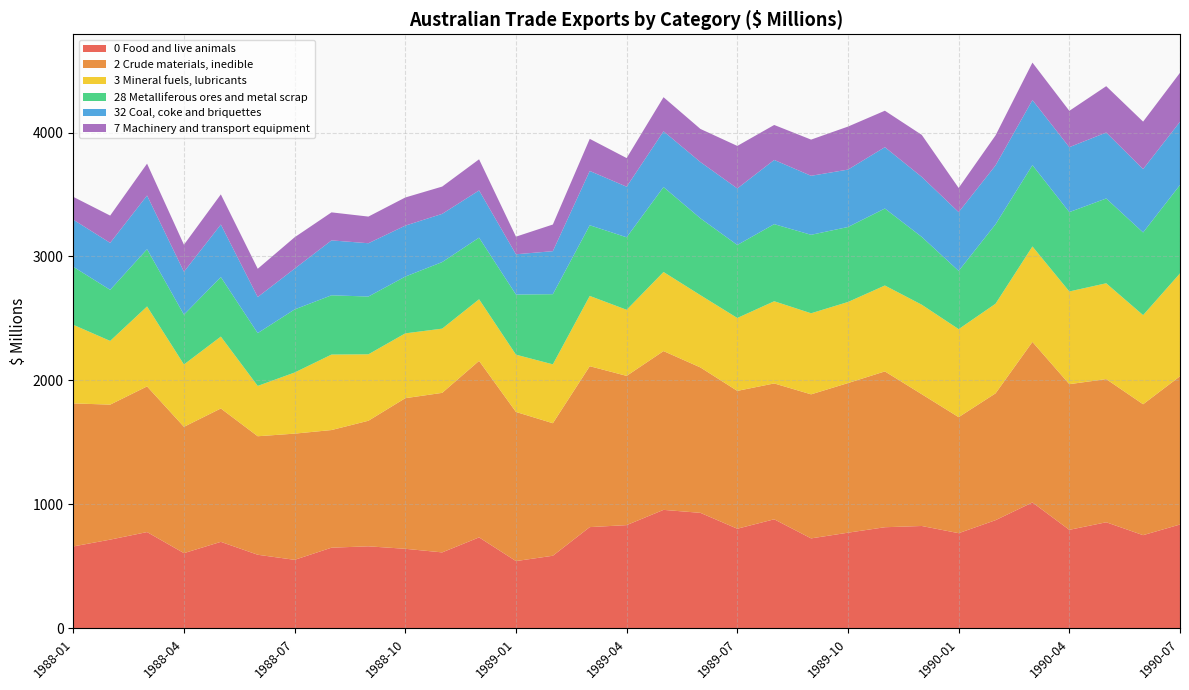

Reading left to right, extract all data points from this chart.

0 Food and live animals: 661	716	777	607	698	594	553	651	662	642	613	734	543	586	817	833	956	932	804	880	726	772	816	826	768	873	1016	795	856	752	838
2 Crude materials, inedible: 1154	1089	1175	1019	1076	956	1018	949	1013	1215	1287	1424	1203	1069	1298	1204	1281	1173	1112	1096	1162	1207	1257	1063	936	1023	1295	1175	1155	1056	1196
3 Mineral fuels, lubricants: 634	514	645	503	580	406	493	609	536	523	518	497	462	475	567	533	638	583	588	663	654	654	693	722	710	723	770	748	773	719	830
28 Metalliferous ores and metal scrap: 468	412	462	402	480	426	509	478	466	458	537	497	485	566	570	585	685	620	589	622	633	605	621	547	470	641	656	640	684	667	713
32 Coal, coke and briquettes: 380	379	433	346	424	291	329	443	430	411	389	381	325	347	438	408	450	454	456	518	476	463	495	484	474	475	525	524	532	511	510
7 Machinery and transport equipment: 184	220	257	218	243	228	253	226	215	227	220	251	142	215	259	231	275	267	343	282	292	347	294	339	195	242	302	293	374	383	395